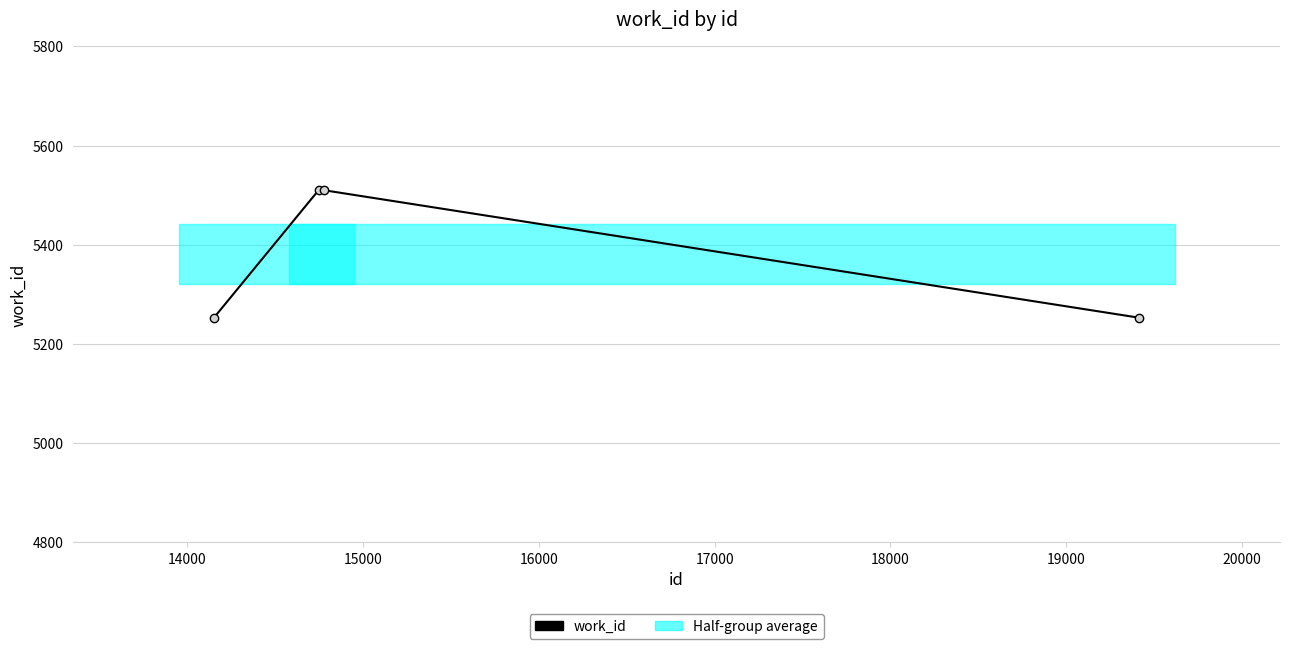

Is it true that the value at 16000 is 2991?

False